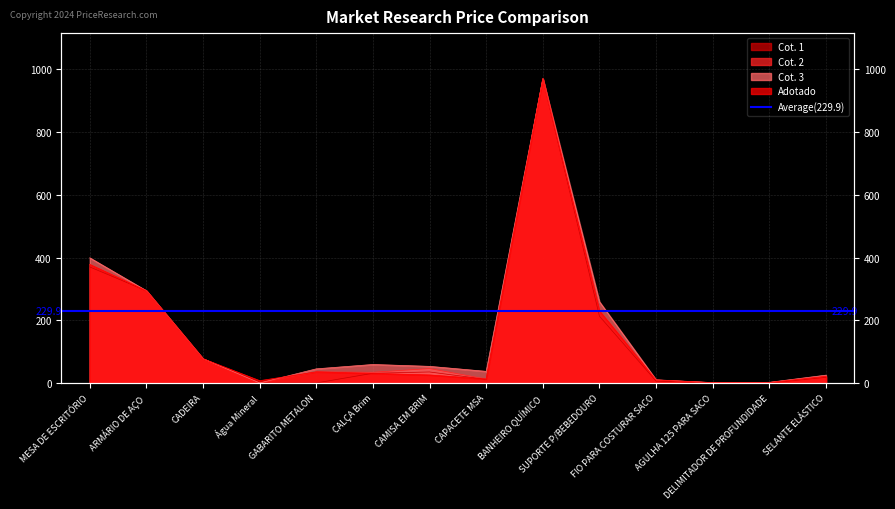

What is the average value of the Cot. 3 series?

159.3